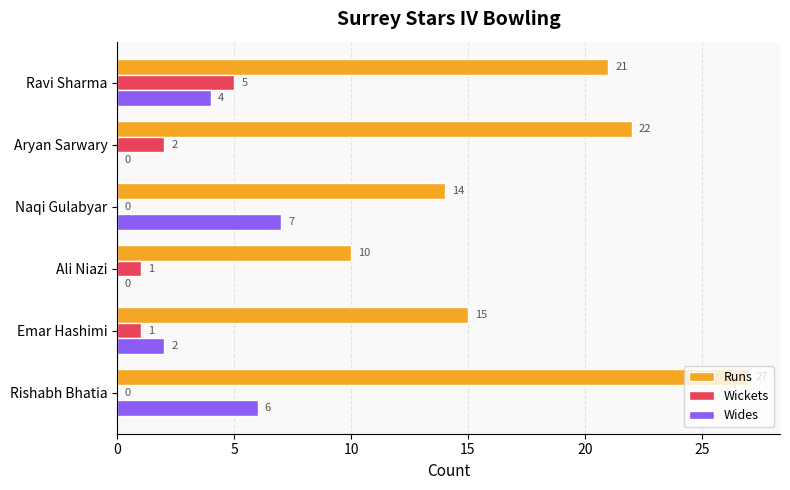

Where is Runs nearest to the value 18?

Emar Hashimi